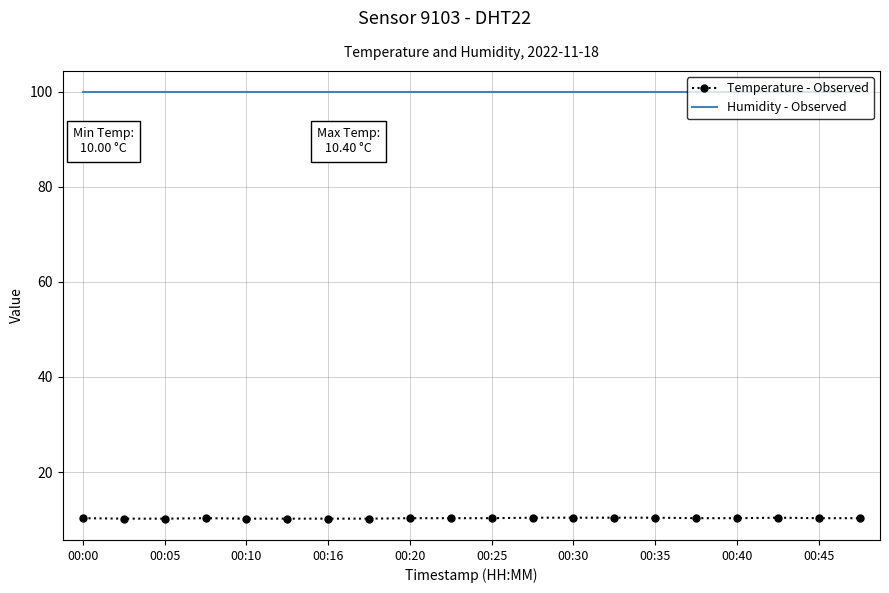

True or false: Temperature - Observed and Humidity - Observed cross at least once.

False